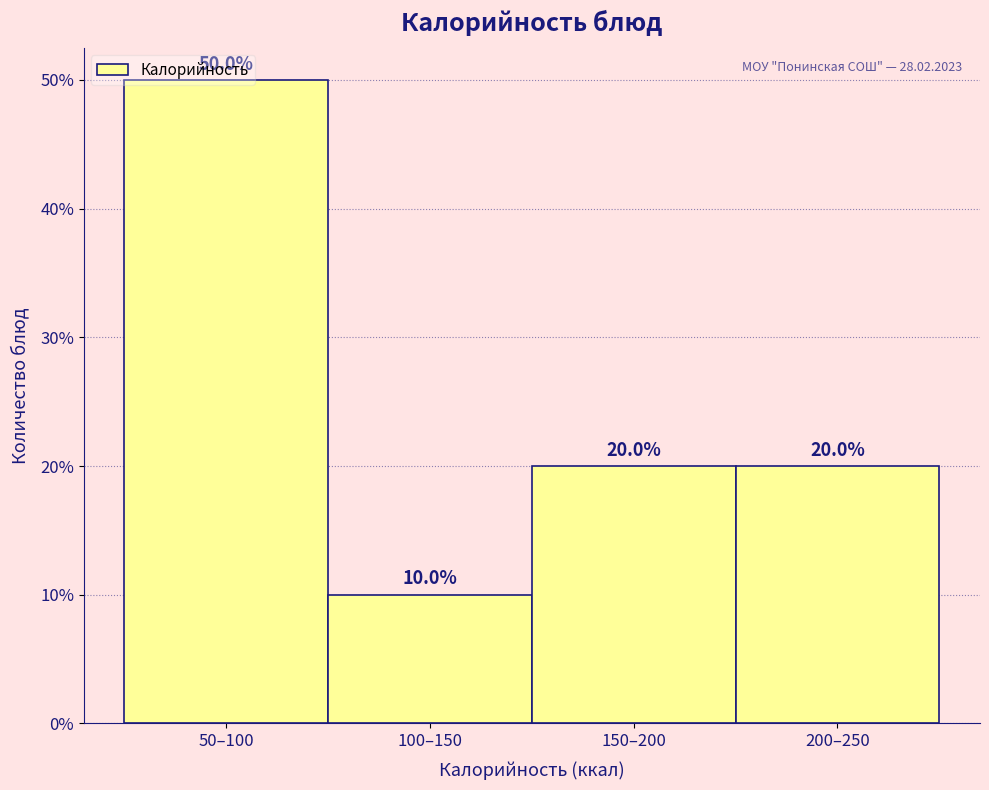

The value at 50–100 is 12. True or false?

False